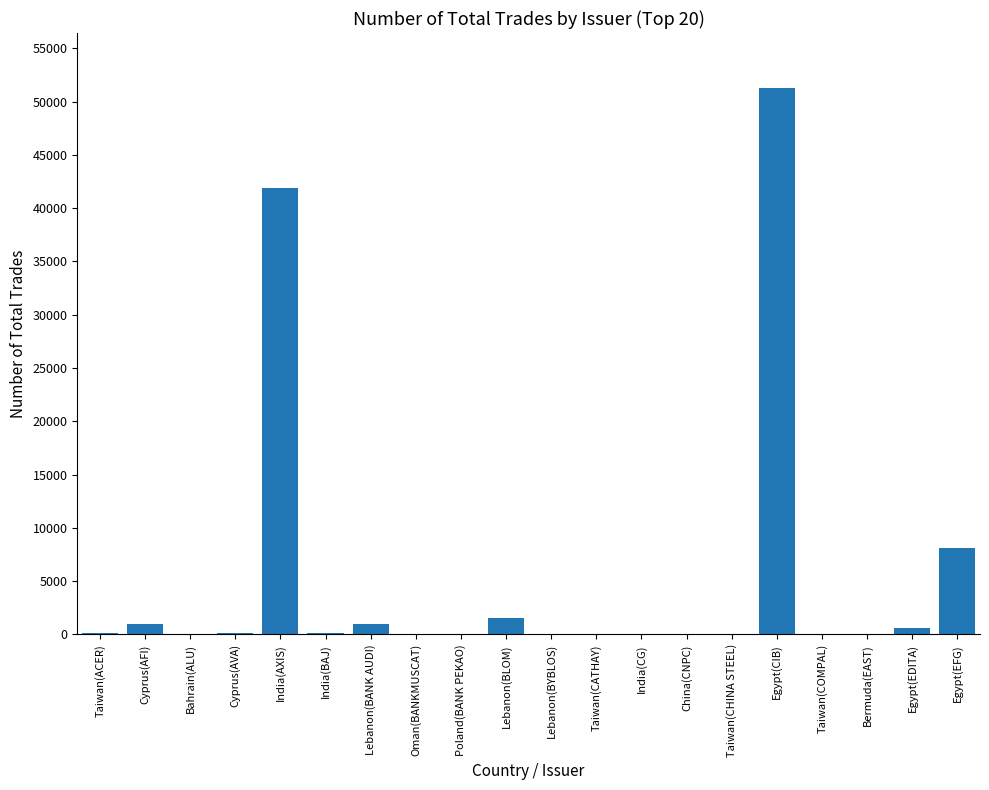

Count the number of categories in the chart.

20